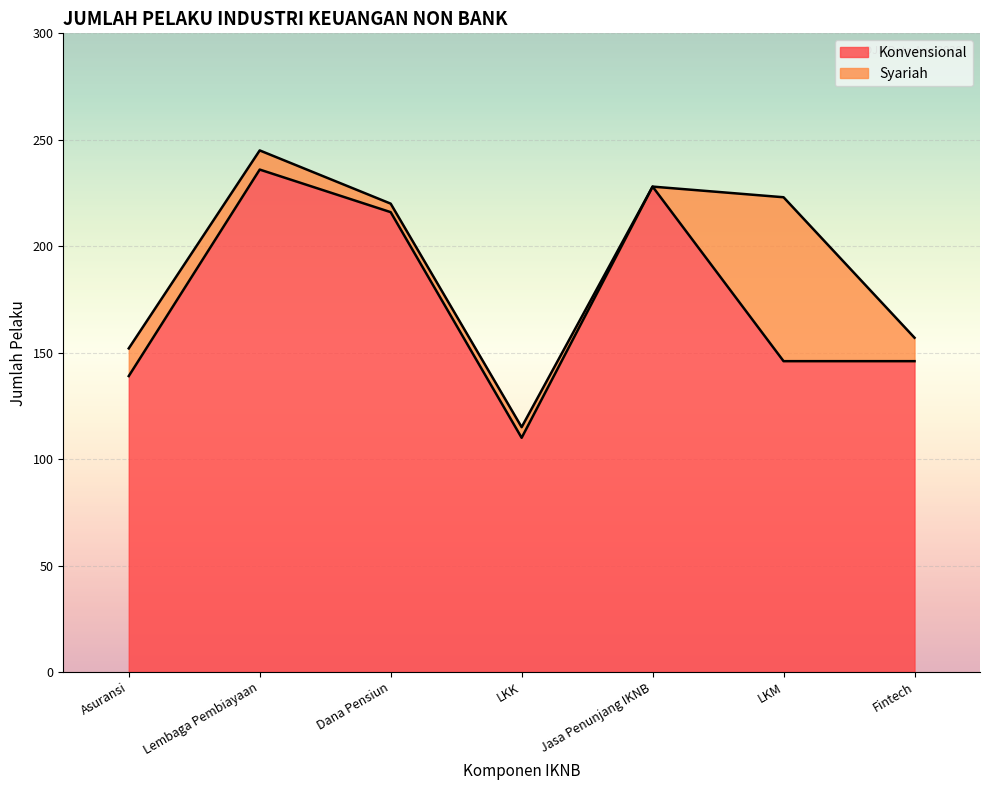

What is the change in value from Asuransi to LKK?

-29